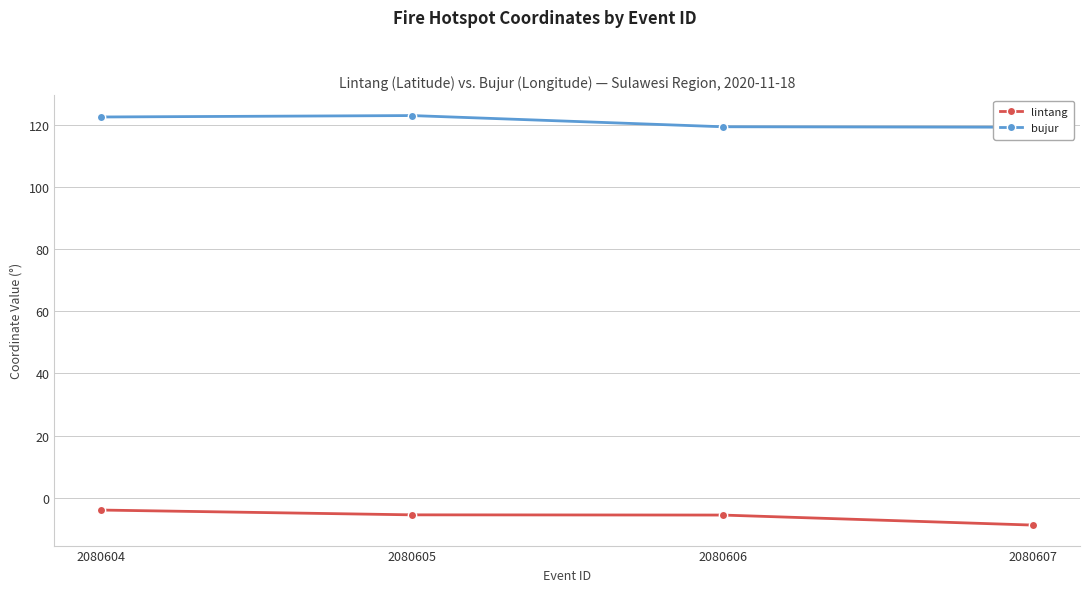

True or false: bujur and lintang cross at least once.

False